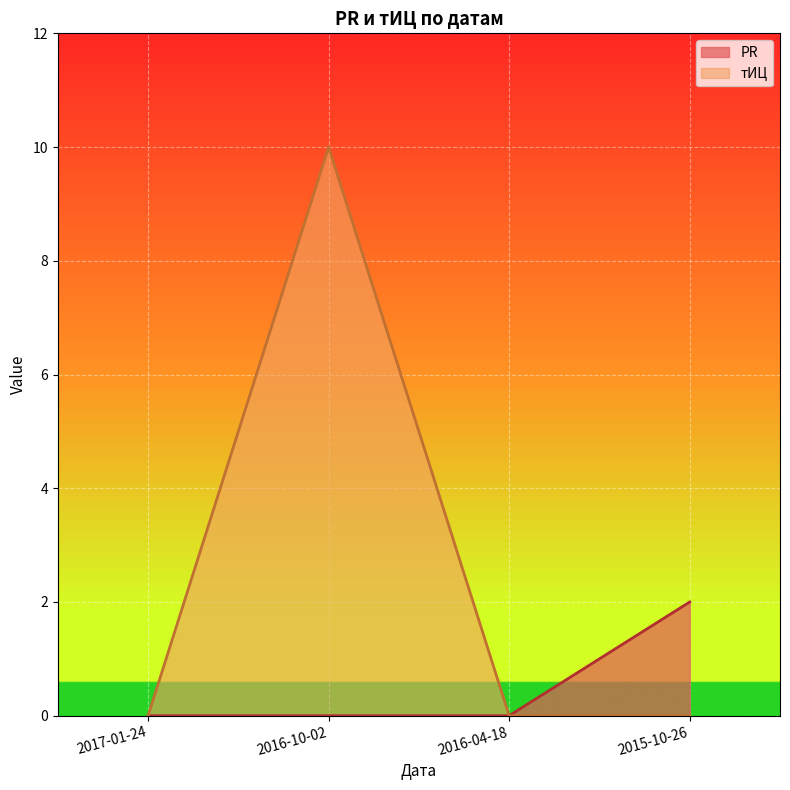

True or false: tITs and PR cross at least once.

False